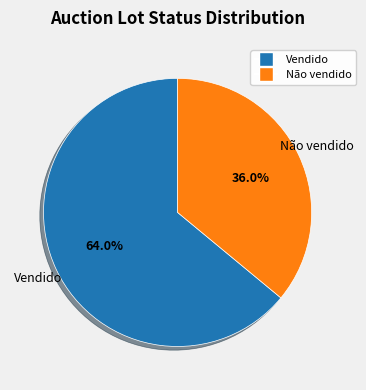

Combined, what portion of the pie is Não vendido and Vendido?

100.0%